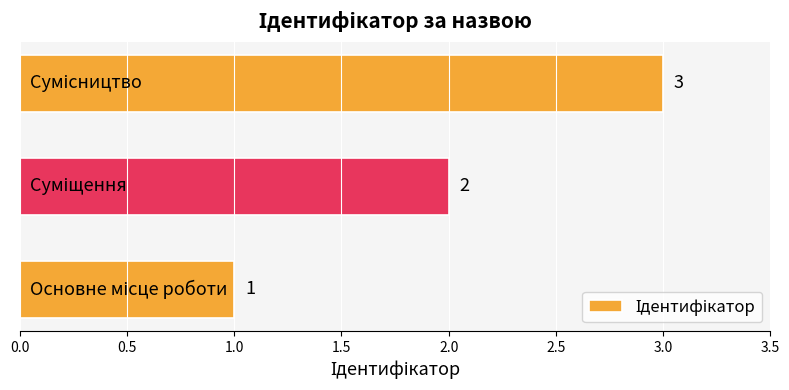

What is the sum of all values?

6